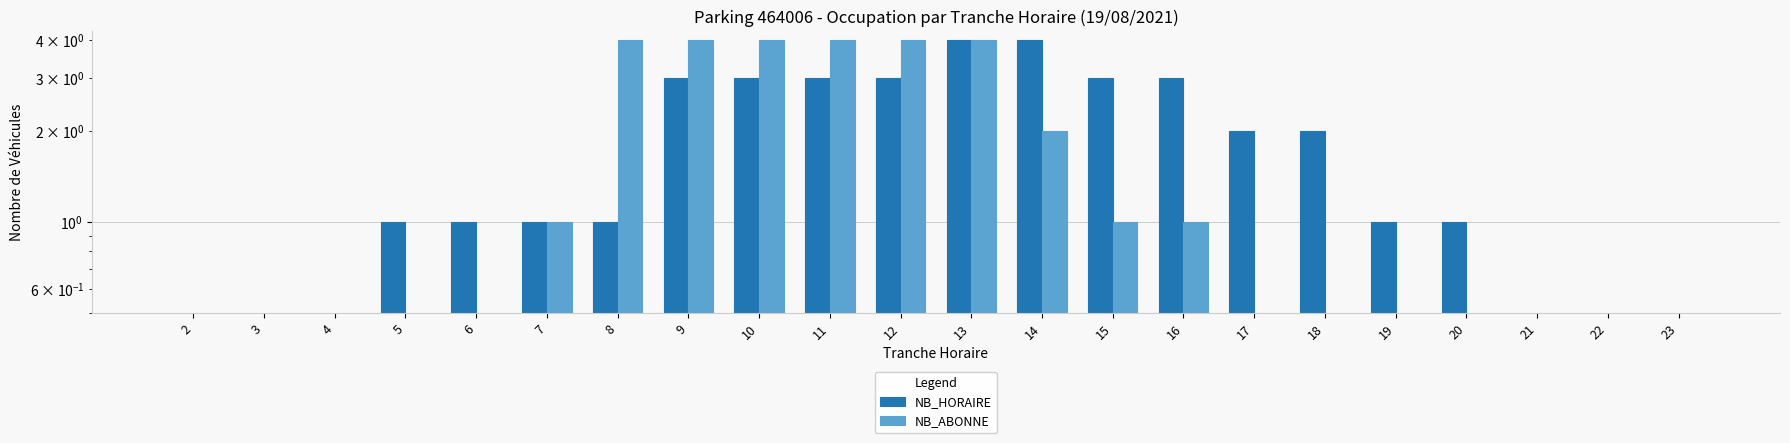

Rank the series by their maximum value, from highest to lowest.

NB_HORAIRE, NB_ABONNE